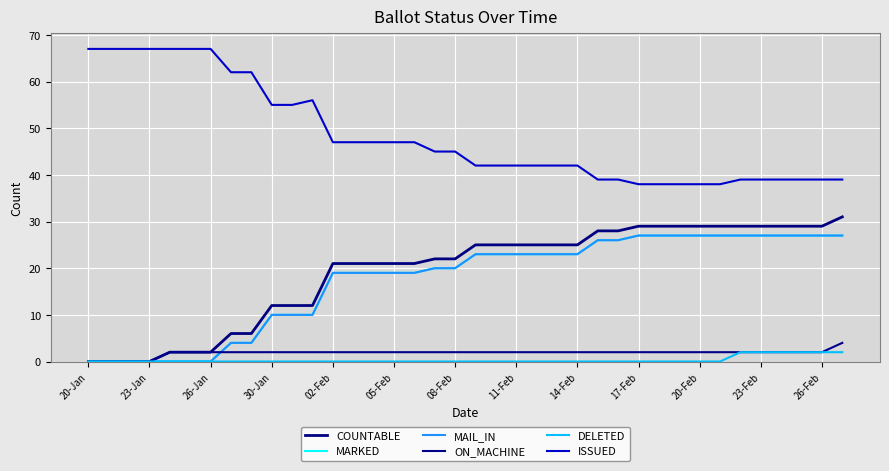

Does the chart display data point markers on the line(s)?

No